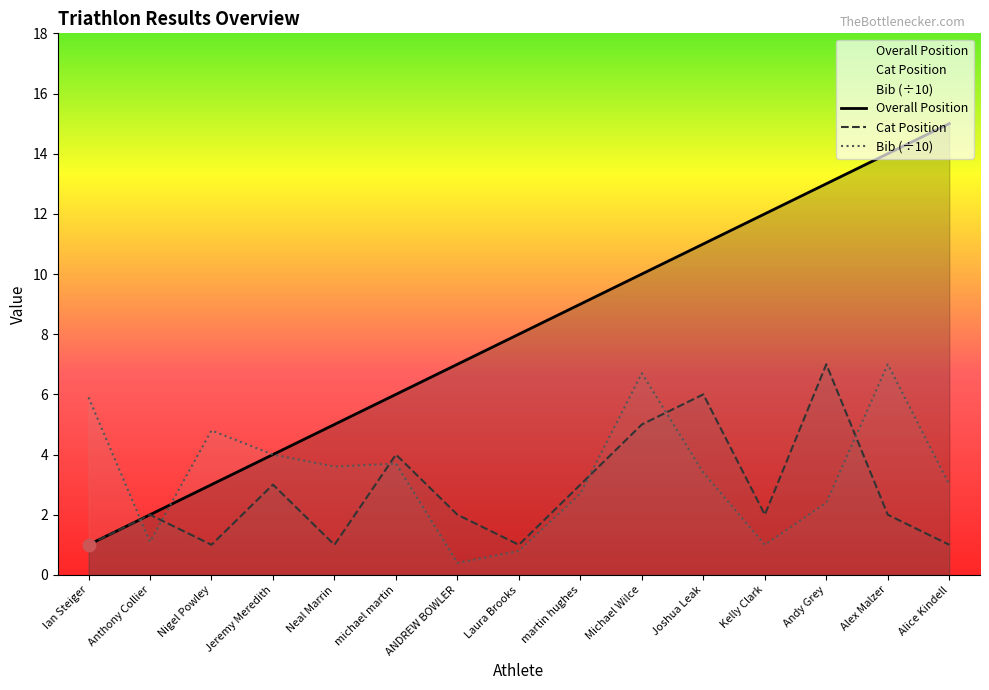

What are all the series names shown in the legend?

Overall Position, Cat Position, Bib